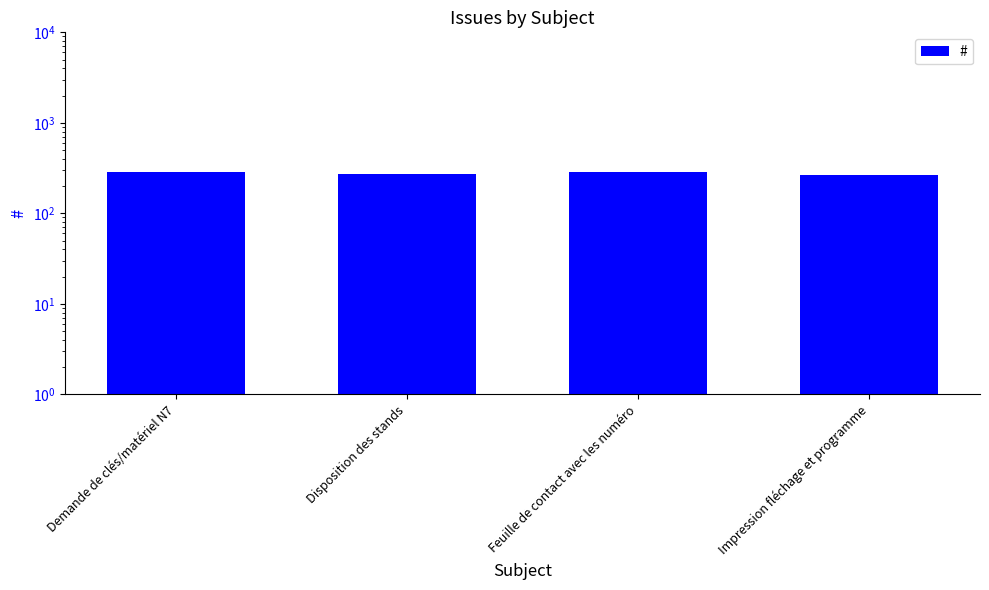

What is the approximate value at Feuille de contact avec les numéro?

287